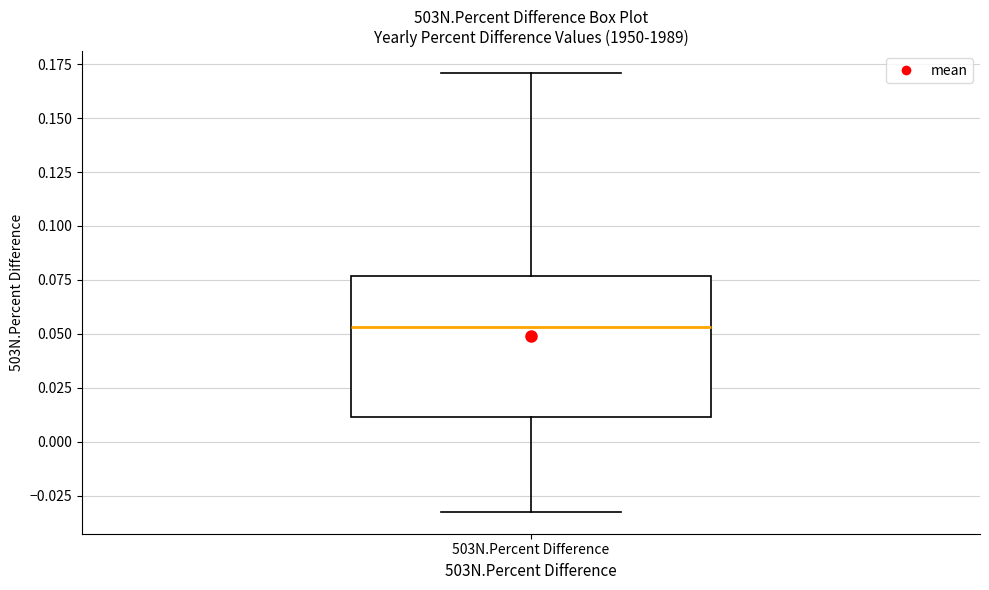

Transcribe this box plot: give where the median line is, the range the box spans, and where the two whiskers end, as read against the y-axis. The values are not printed on the chart, so give them approximately, as read against the axis.

median 0.055, box 0.010 to 0.075, whiskers -0.035 to 0.170